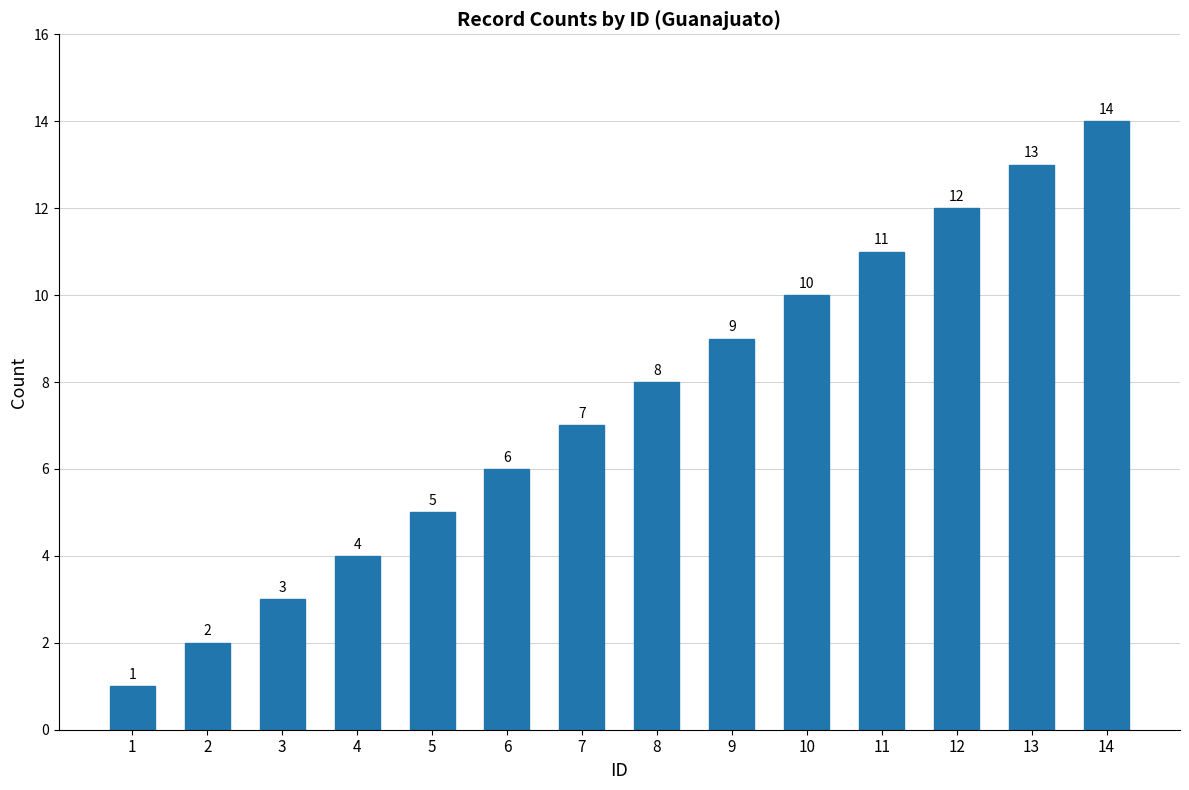

What is the ratio of the value at 1 to the value at 10?

0.1